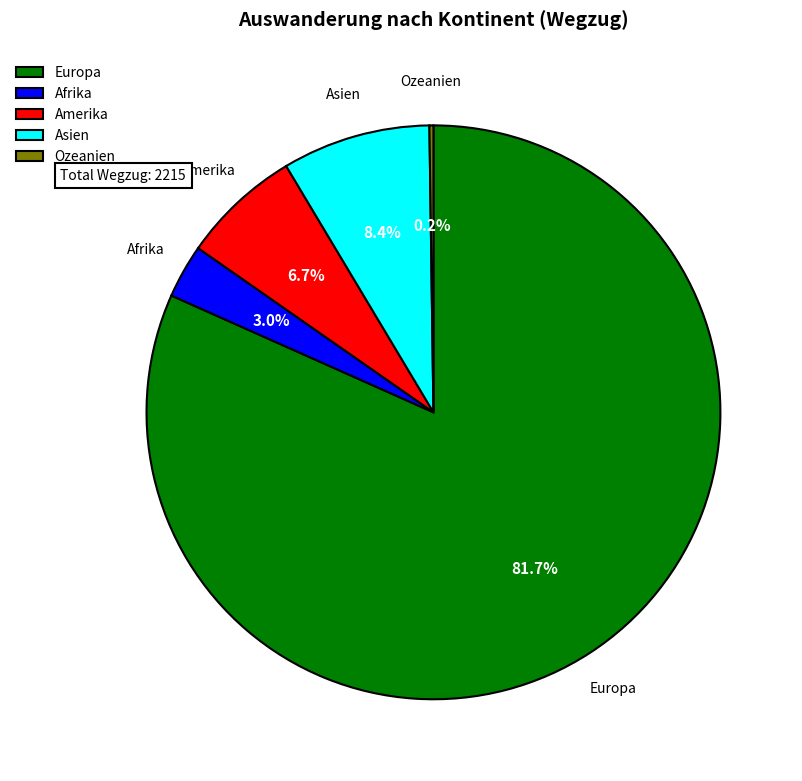

Which category accounts for the majority?

Europa